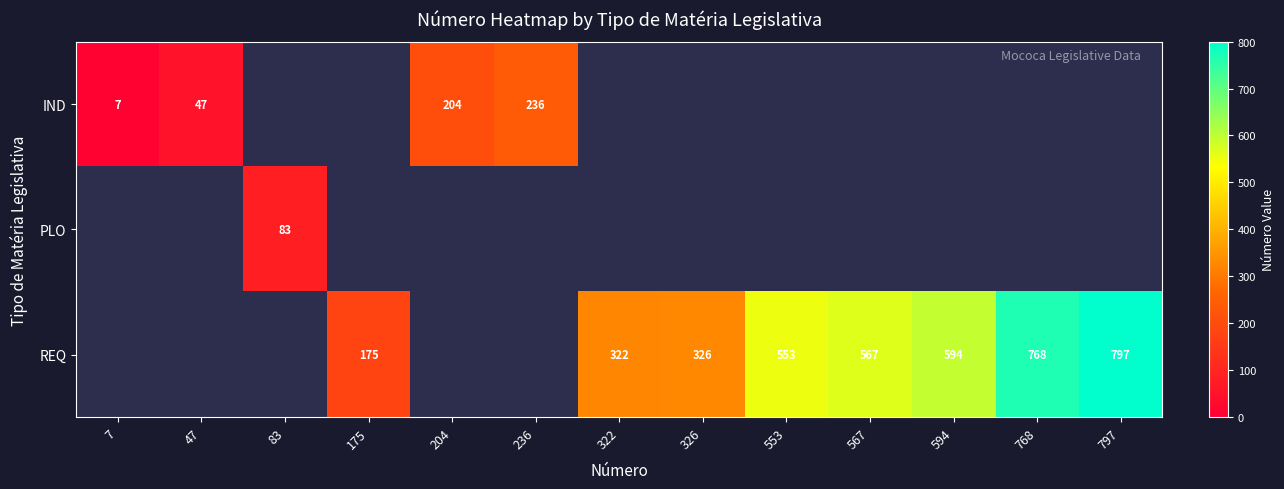

The IND series shows 328 at 236. True or false?

False